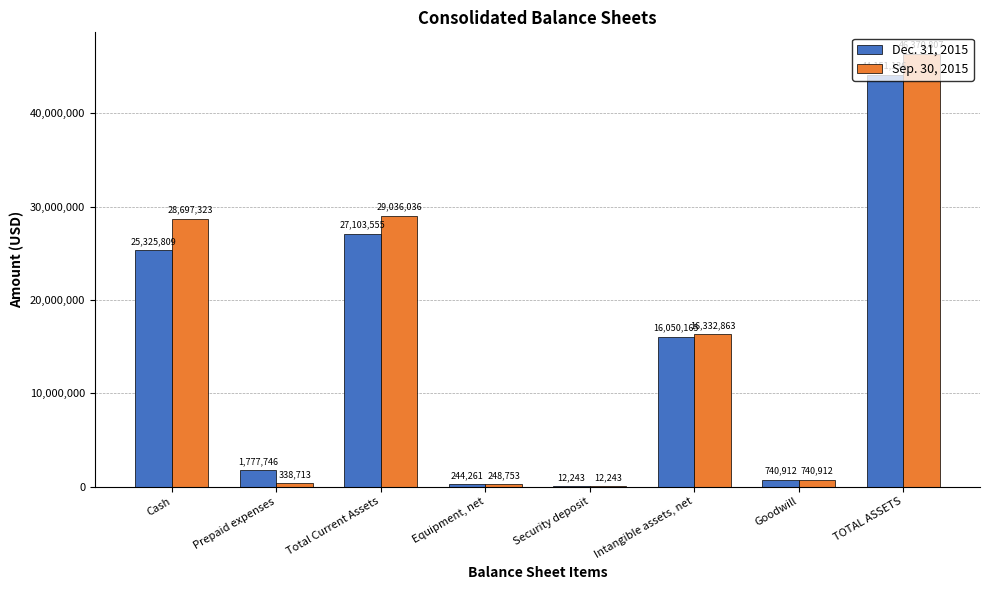

Is the value of Dec. 31, 2015 at TOTAL ASSETS greater than the value of Sep. 30, 2015 at Equipment, net?

Yes